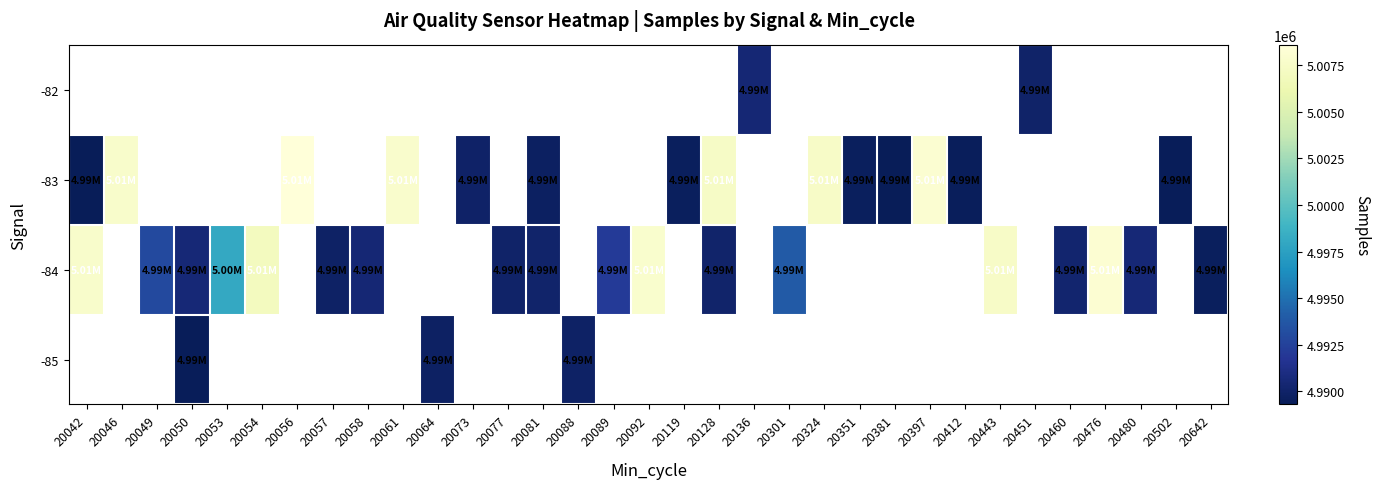

How many data points does each series have?

33